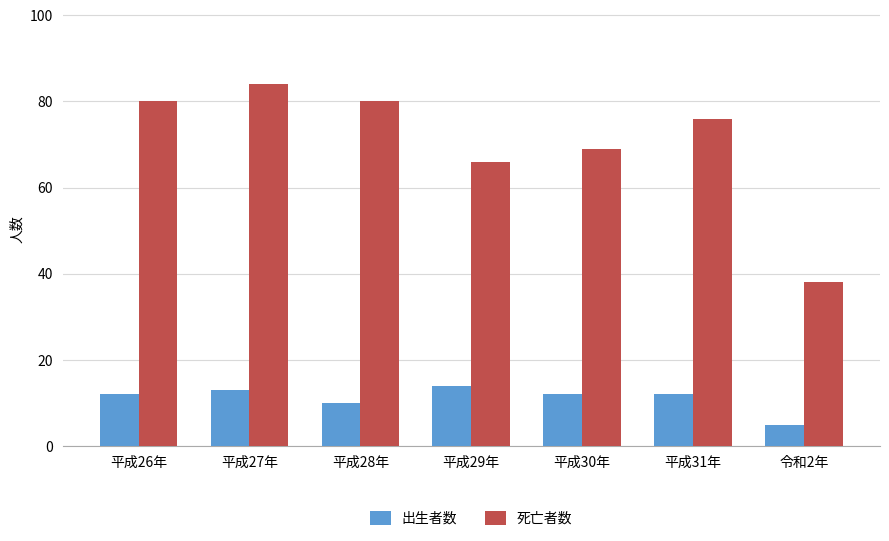

What are all the series names shown in the legend?

出生者数, 死亡者数